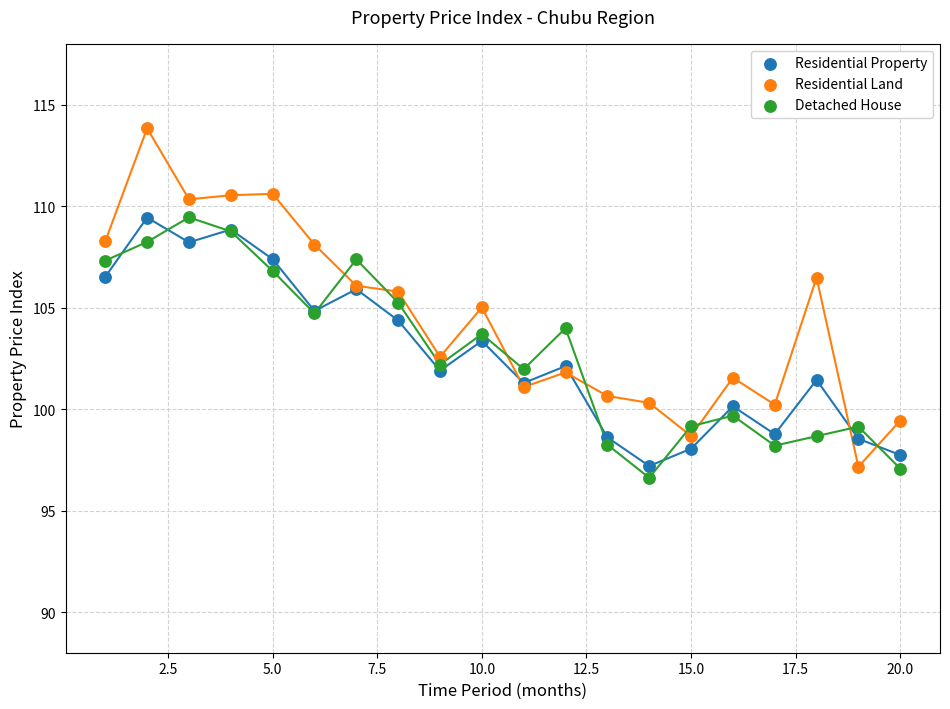

Which series reaches the maximum Y coordinate?

Residential Land